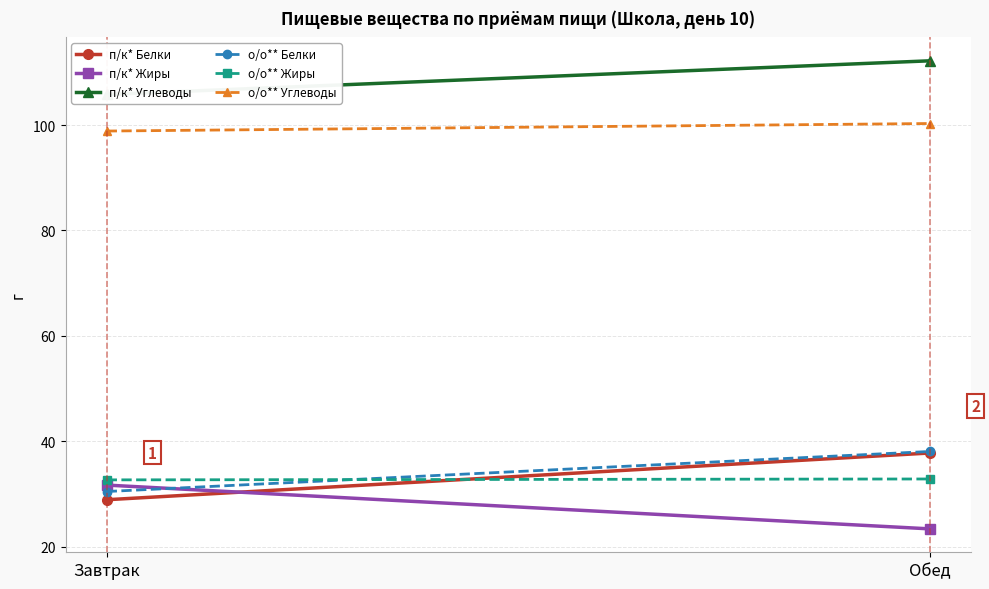

Which series has the largest range (max minus min)?

п/к* Белки